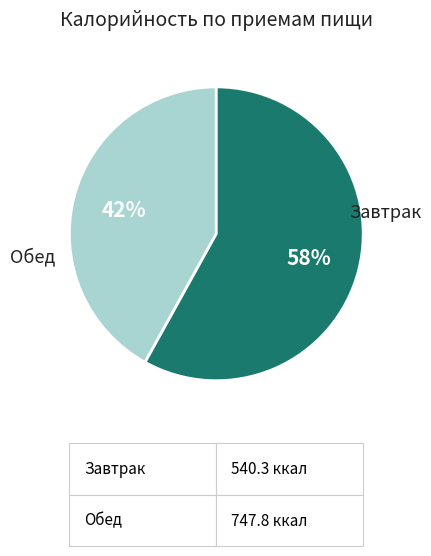

What is the smallest slice in the pie chart?

Завтрак